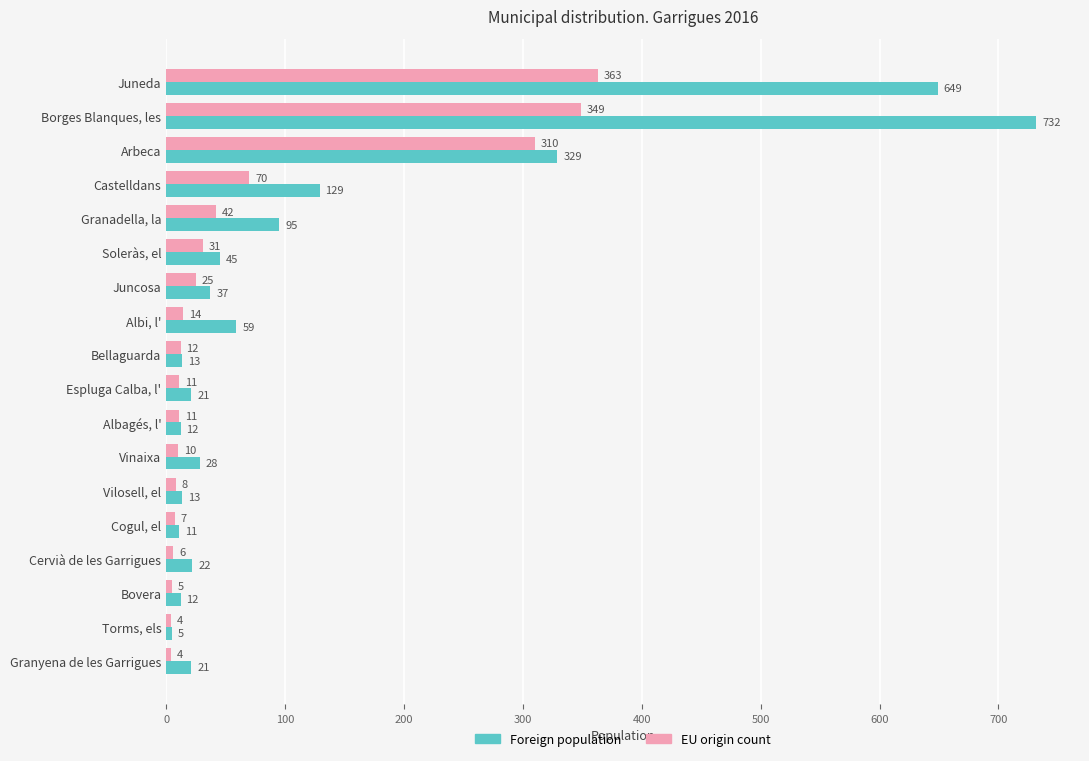

True or false: EU origin count has a value of 25 at Juncosa.

True